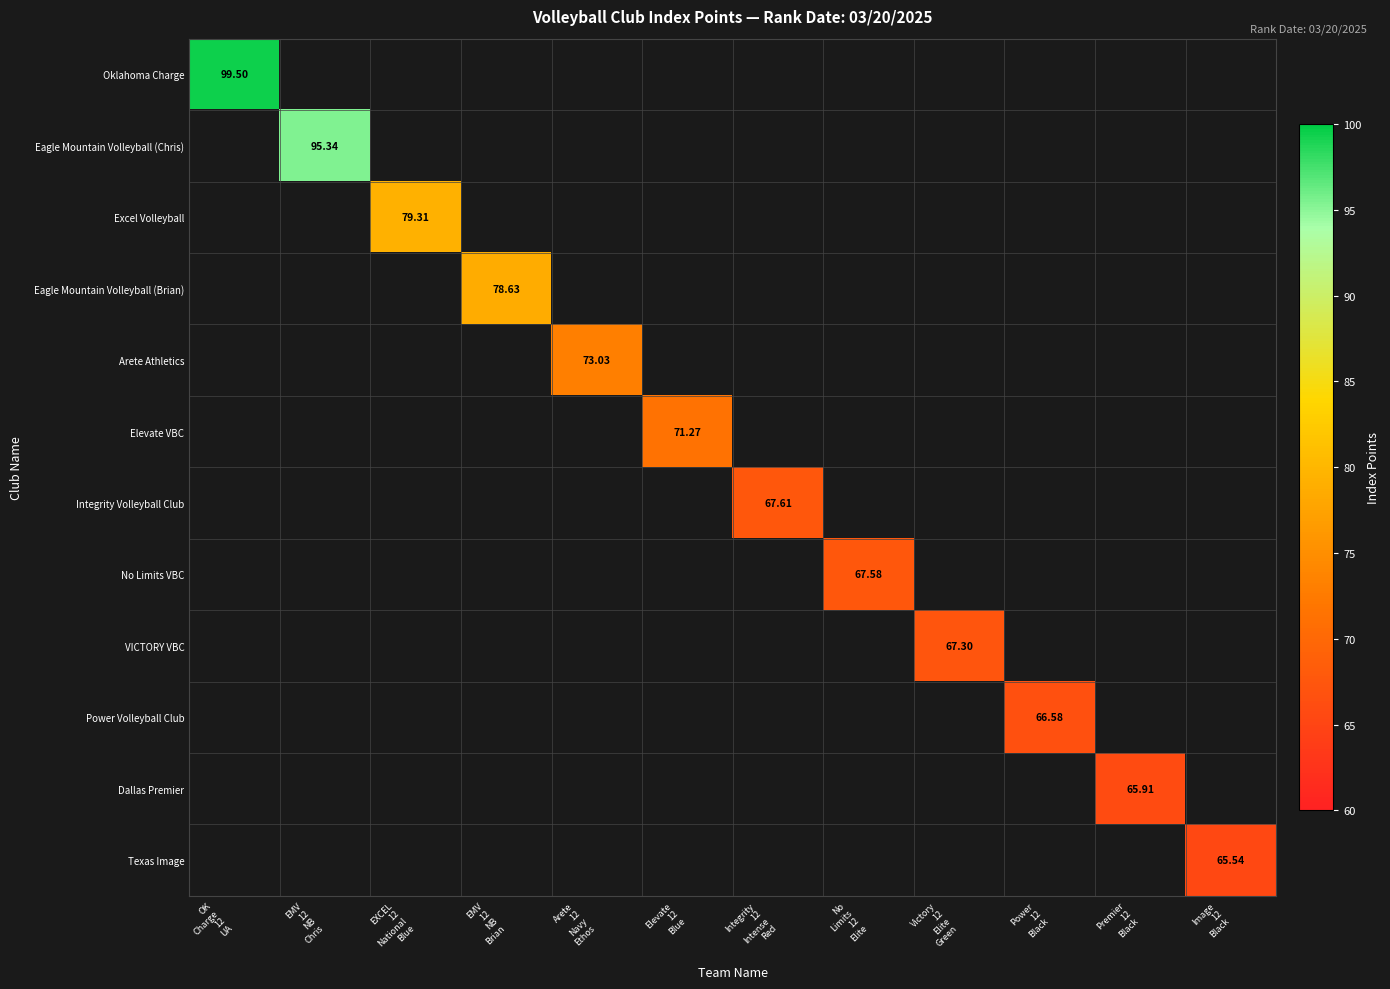

How many categories are shown in the chart?

12